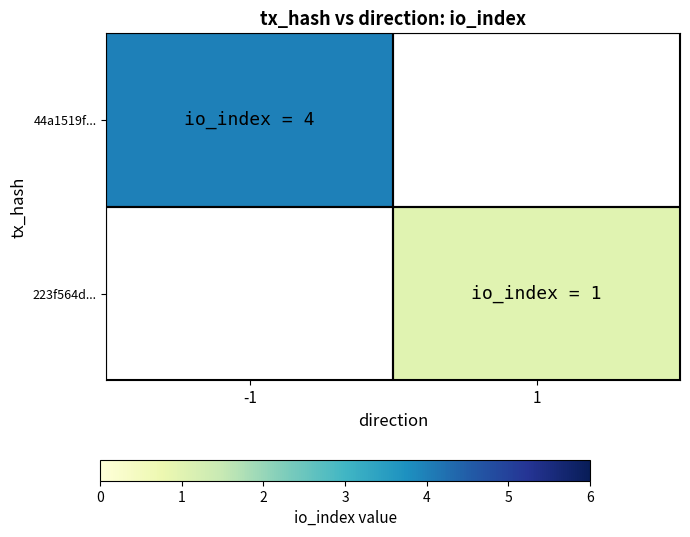

At which label does 223f564d... reach its minimum?

-1